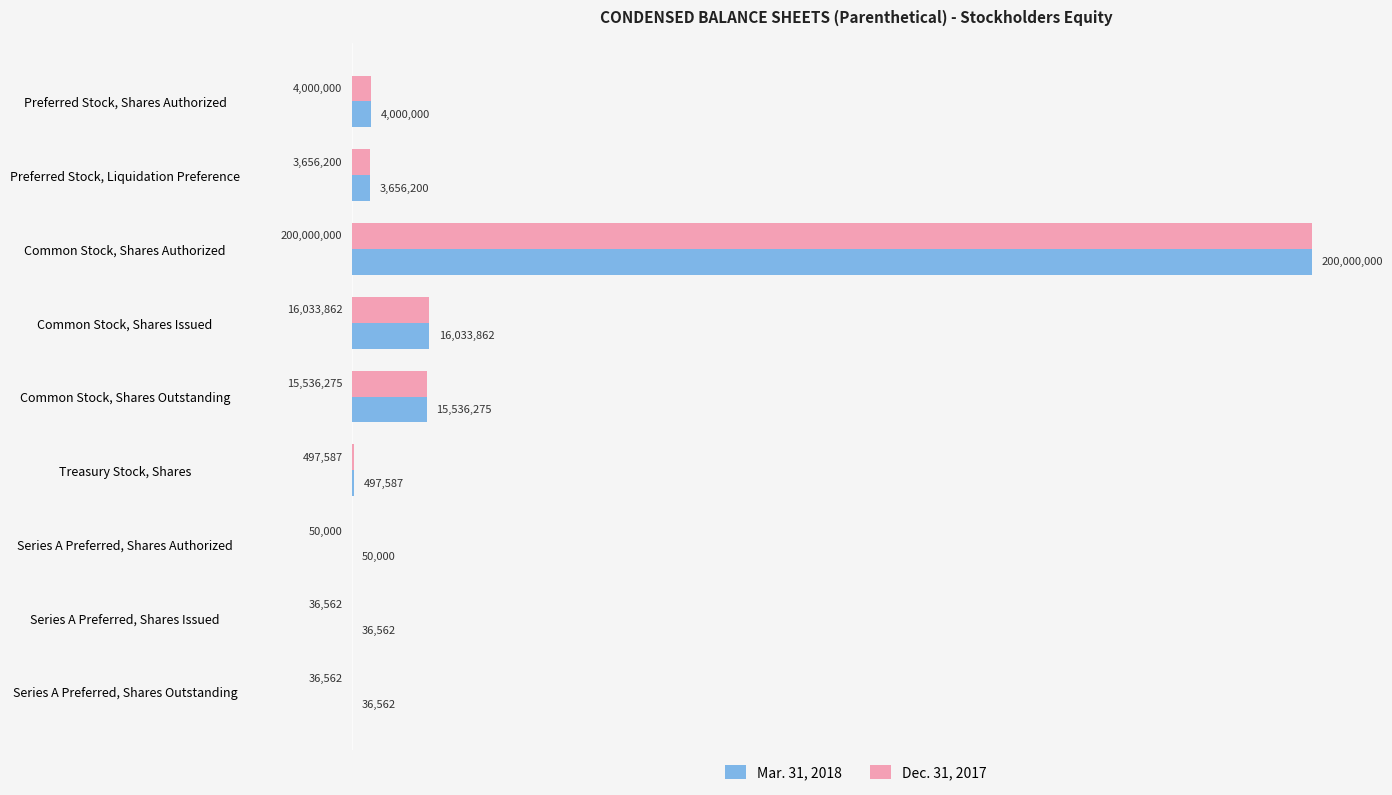

Which series has the widest spread of values?

Mar. 31, 2018